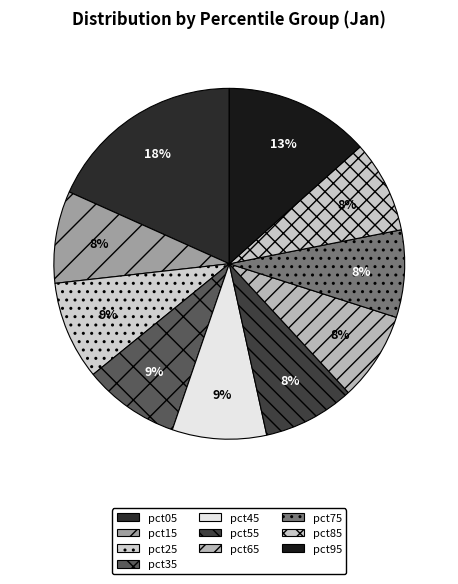

To the nearest percent, what percentage of the pie is pct95?

13%